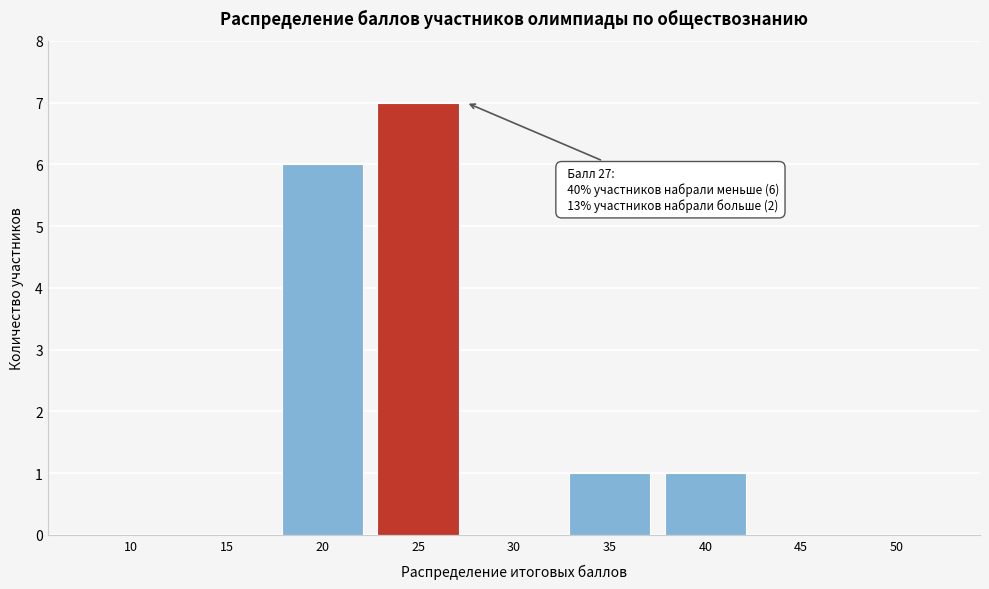

Reading right to left, list all the values displayed in this chart.

50=0	45=0	40=1	35=1	30=0	25=7	20=6	15=0	10=0